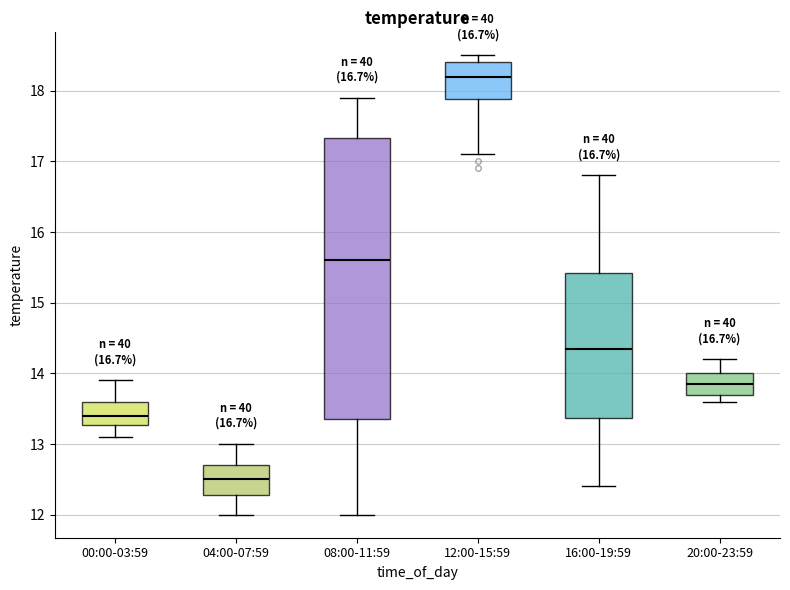

Which box is the tallest, from its lower edge to its upper edge?

08:00-11:59